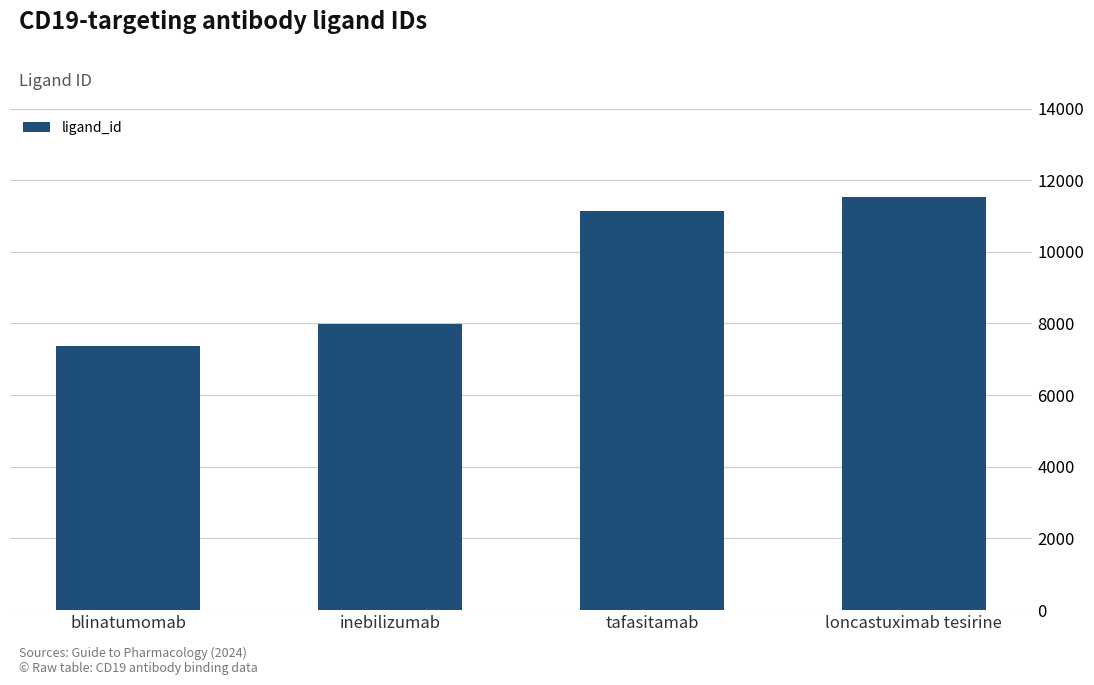

Count the number of data series in this chart.

1